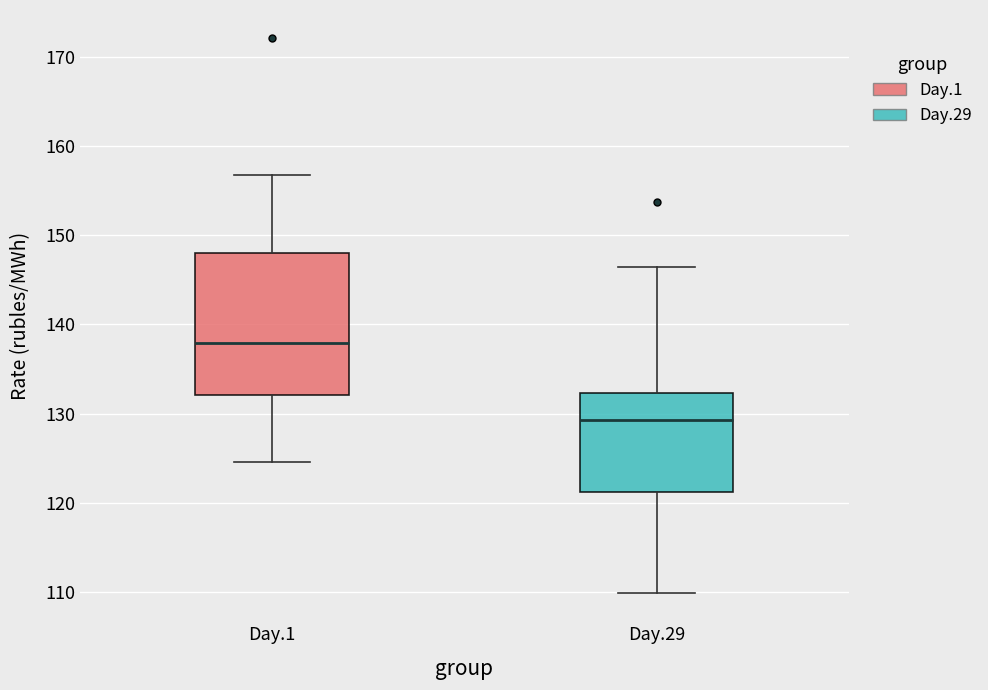

Which box has the lowest median line?

Day.29